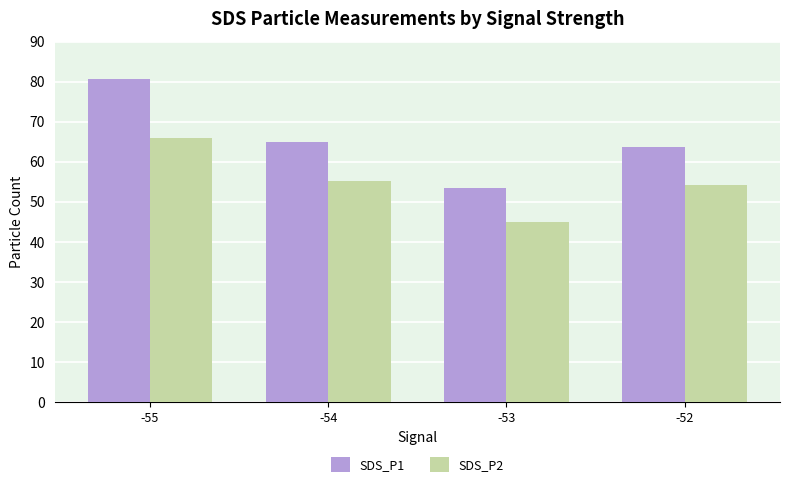

What are all the series names shown in the legend?

SDS_P1, SDS_P2